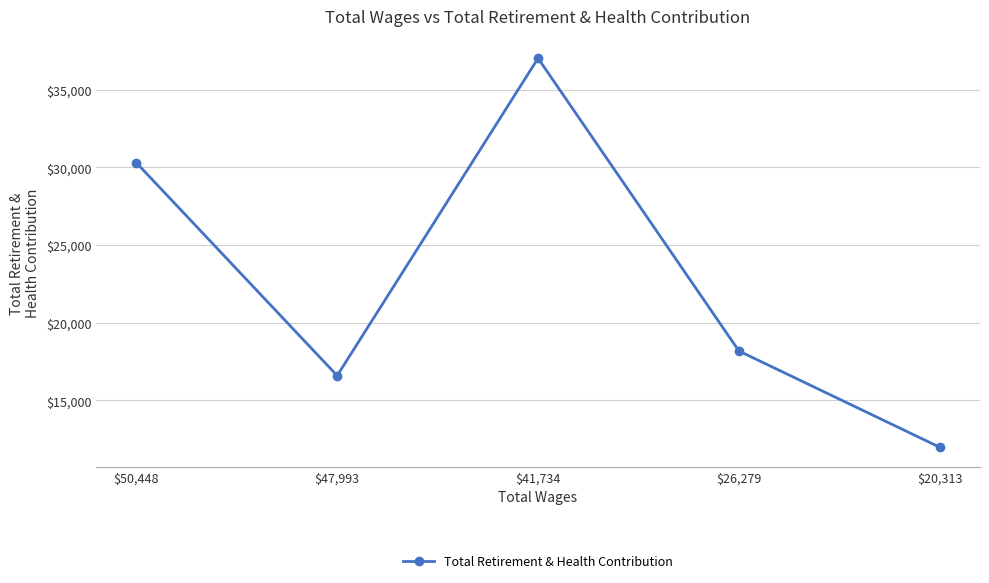

What is the sum of all values?

114097